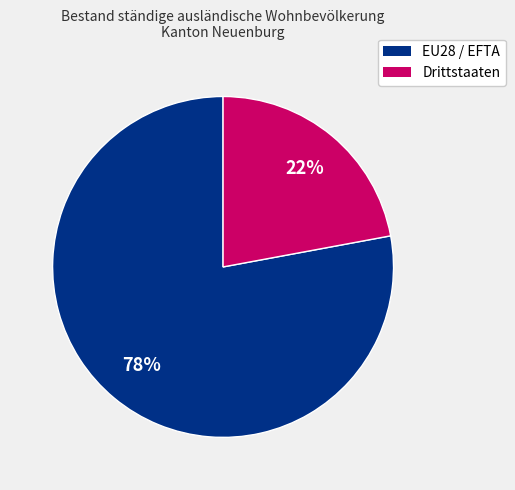

To the nearest percent, what is the difference between the largest and smallest slice percentages?

56%